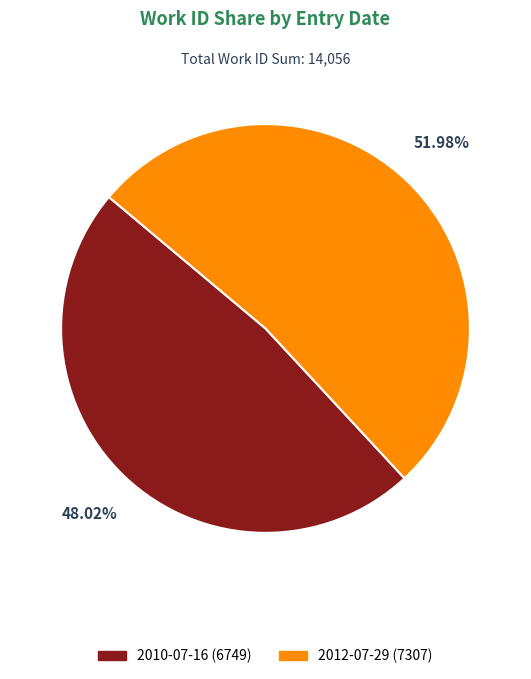

Combined, do 2010-07-16 (6749) and 2012-07-29 (7307) account for over 50%?

Yes